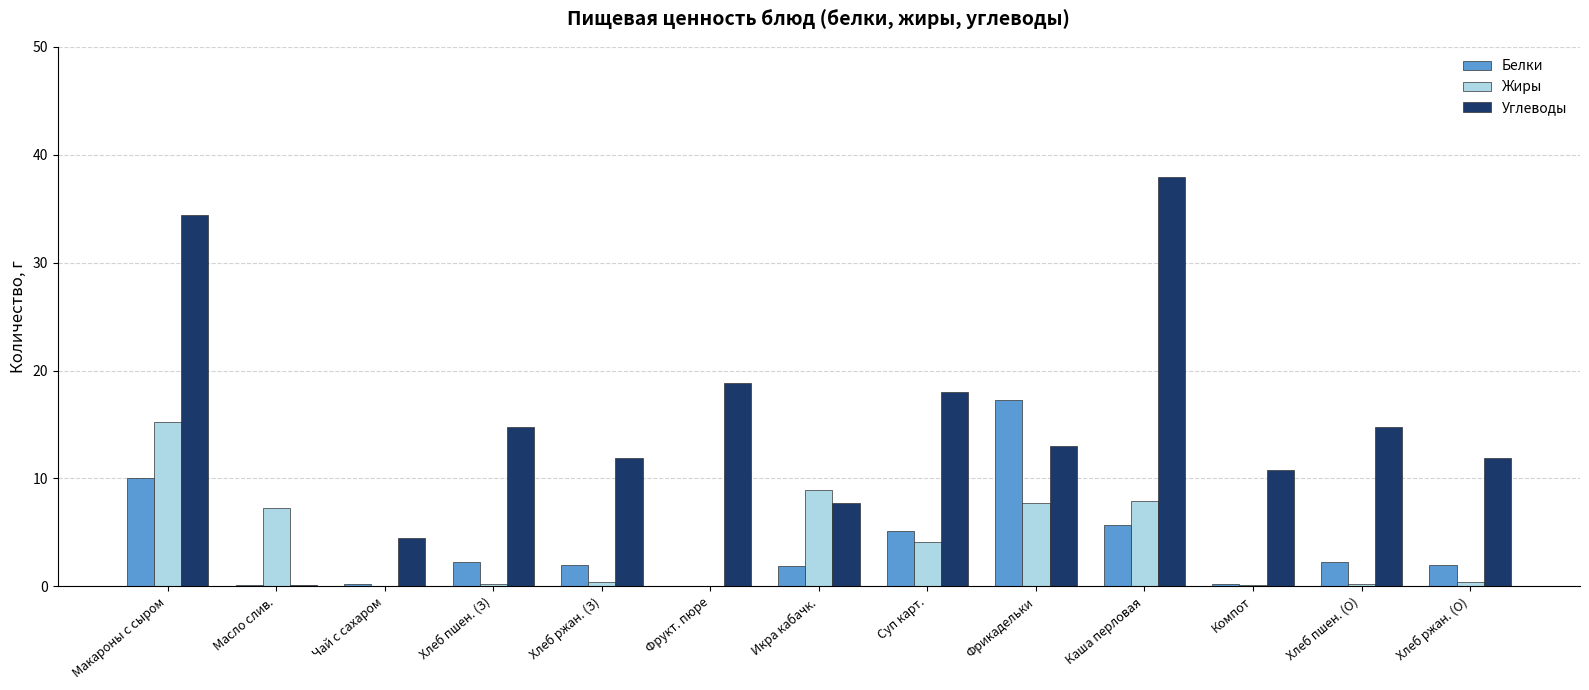

Which series changed the most between Фрикадельки and Каша перловая?

Углеводы